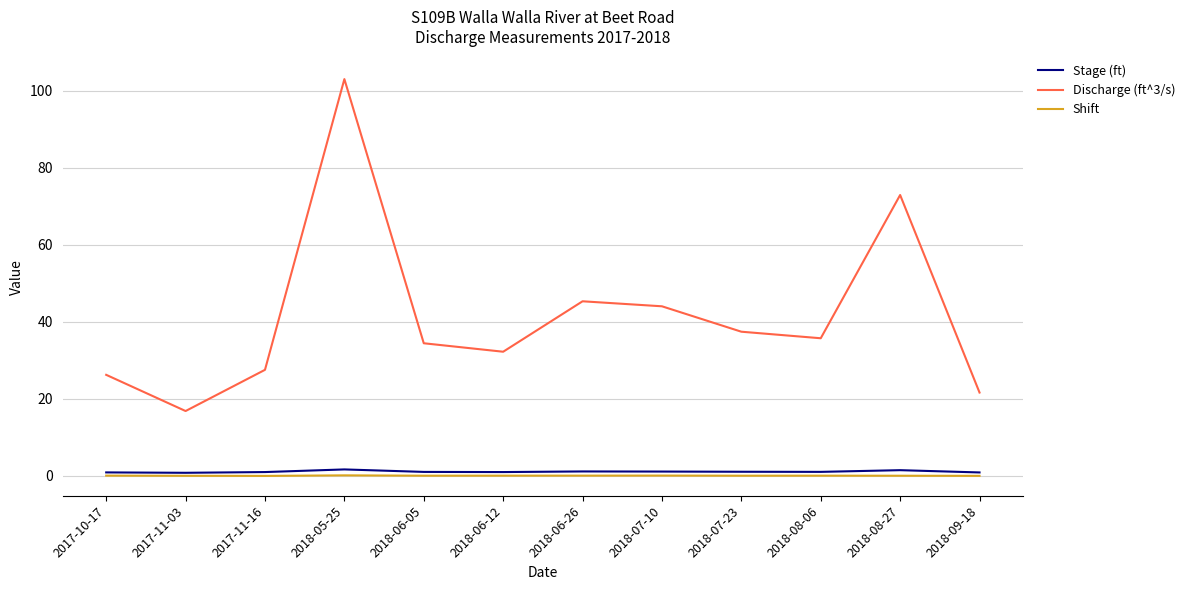

What is the total value across all series at 2018-08-06?

36.7